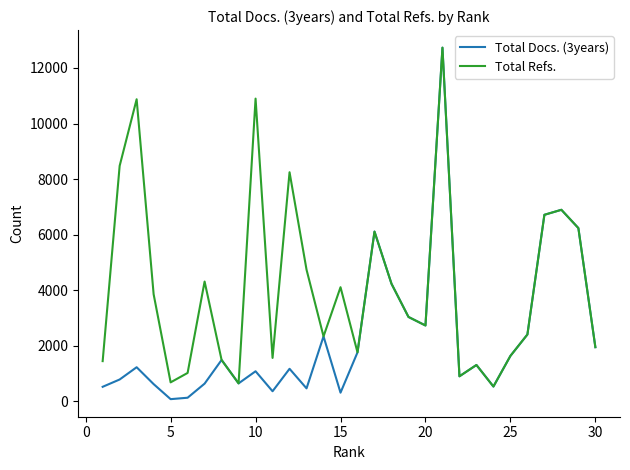

What is the greatest value displayed?

12729